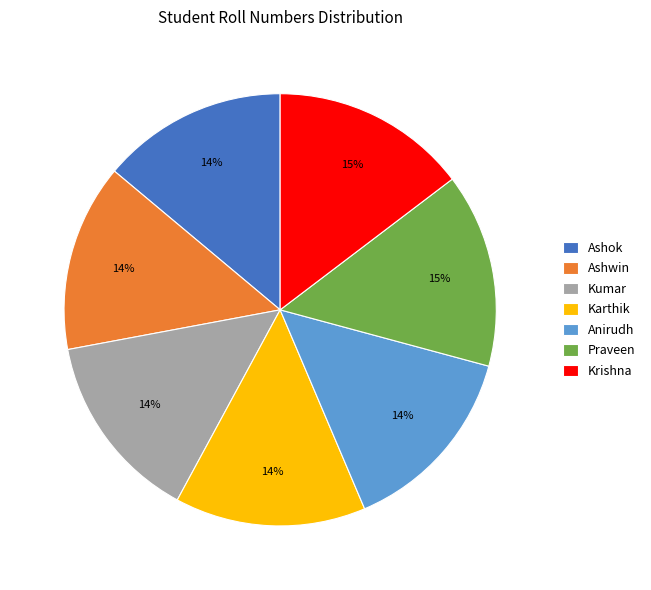

Is it true that Anirudh is 25% of the pie?

False